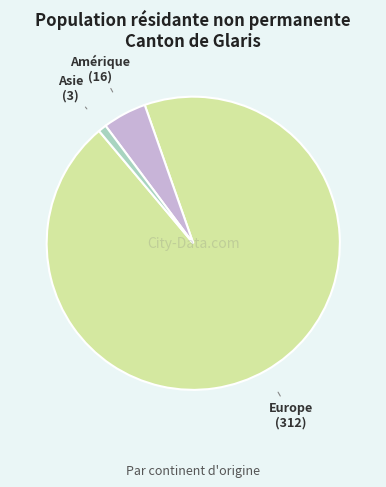

Is the sum of Amérique and Europe greater than half?

Yes